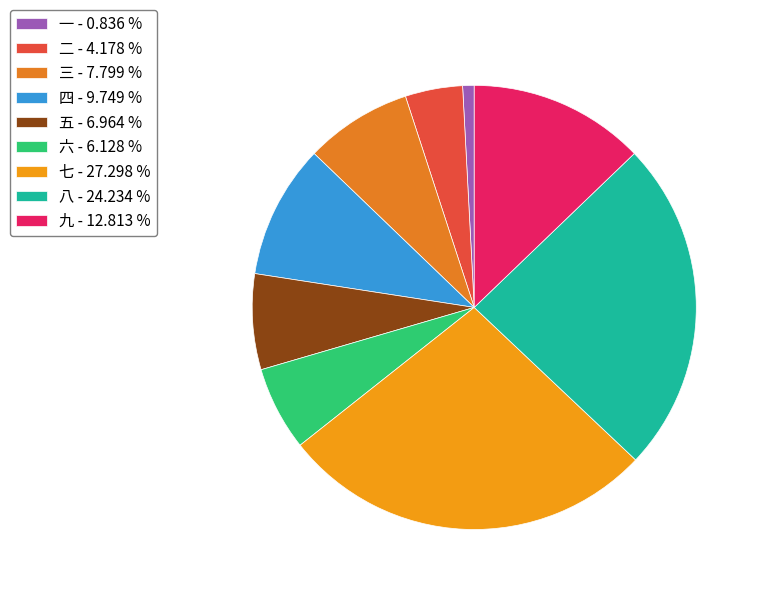

To the nearest percent, what is the average slice percentage?

11%